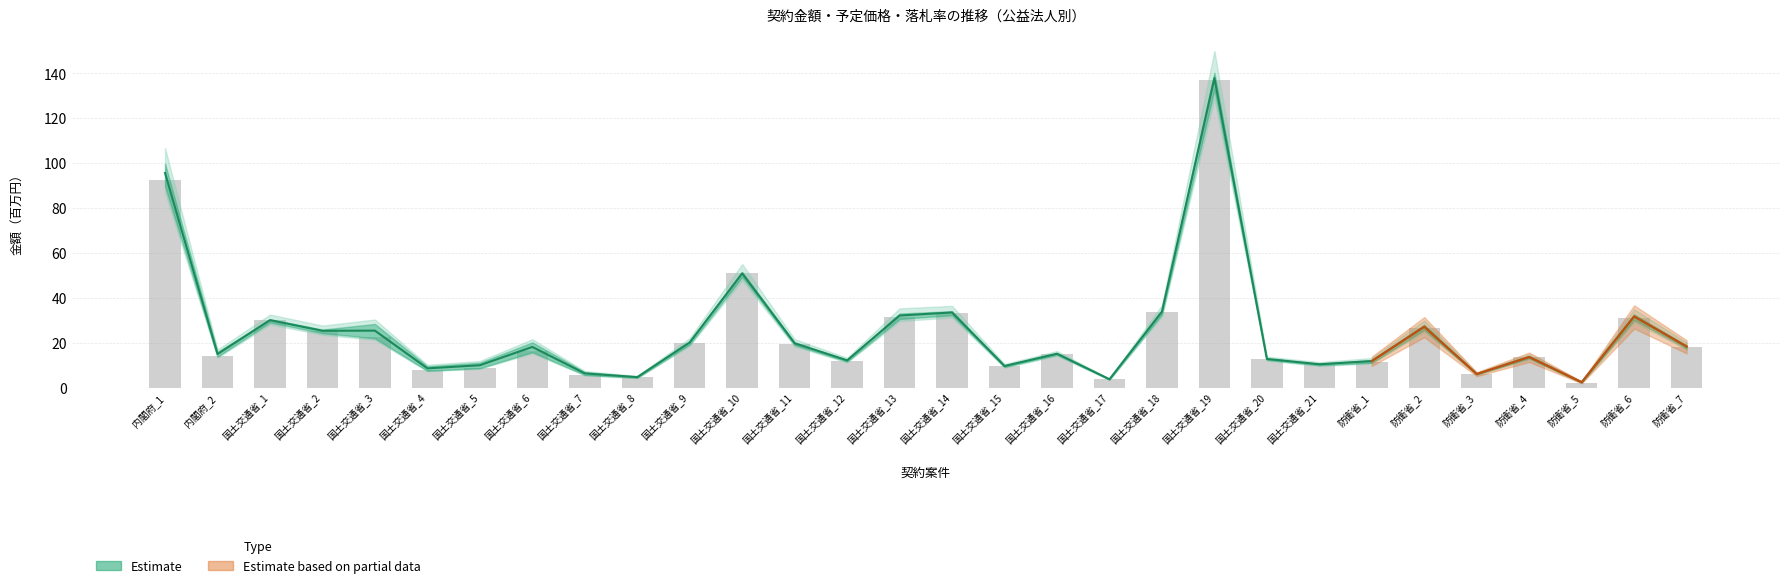

What position from the left is 国土交通省_19?

21